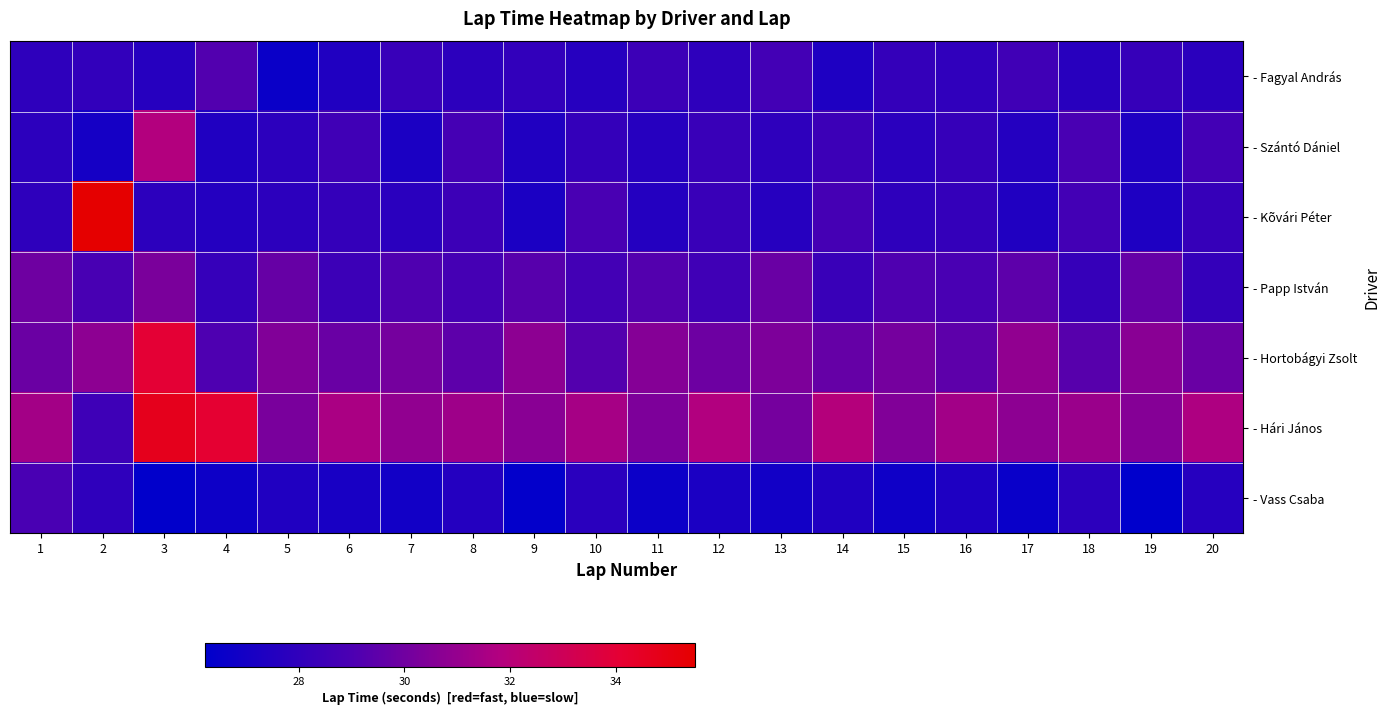

Which category has the lowest value across all series?

19